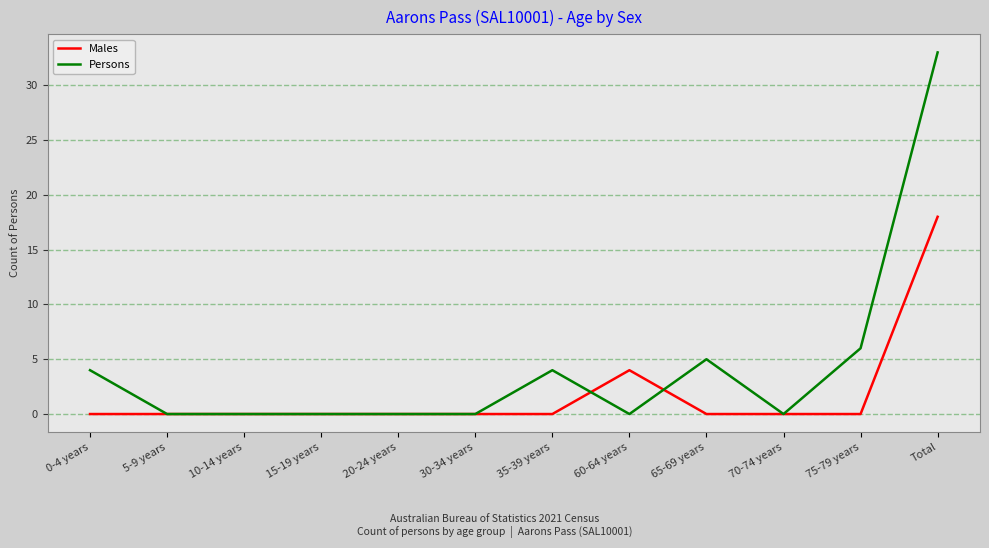

Between 0-4 years and 15-19 years, which series saw the biggest shift?

Persons